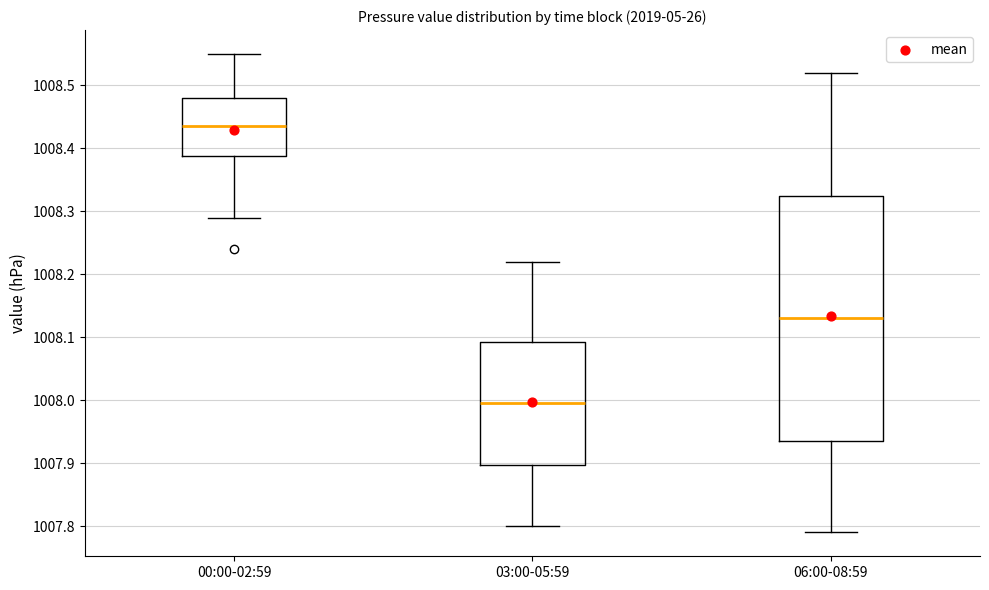

Comparing the boxes themselves (not the whiskers), which one is the tallest?

06:00-08:59